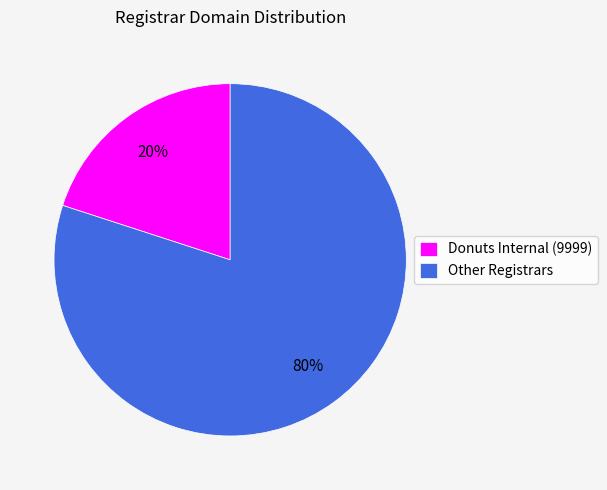

True or false: Donuts Internal (9999) accounts for 20% of the total.

True